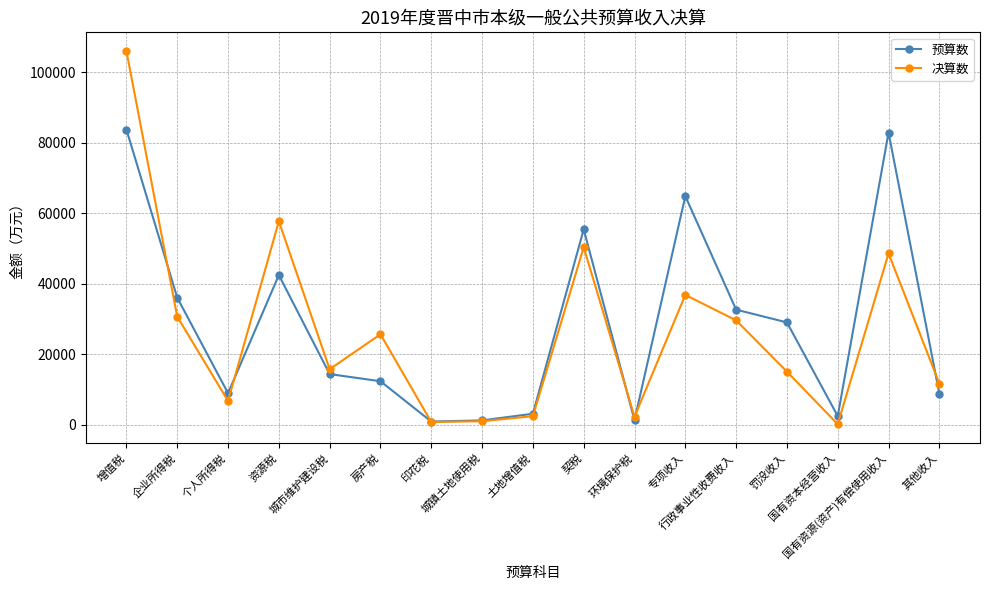

What is the sum of all 决算数 values?

440727